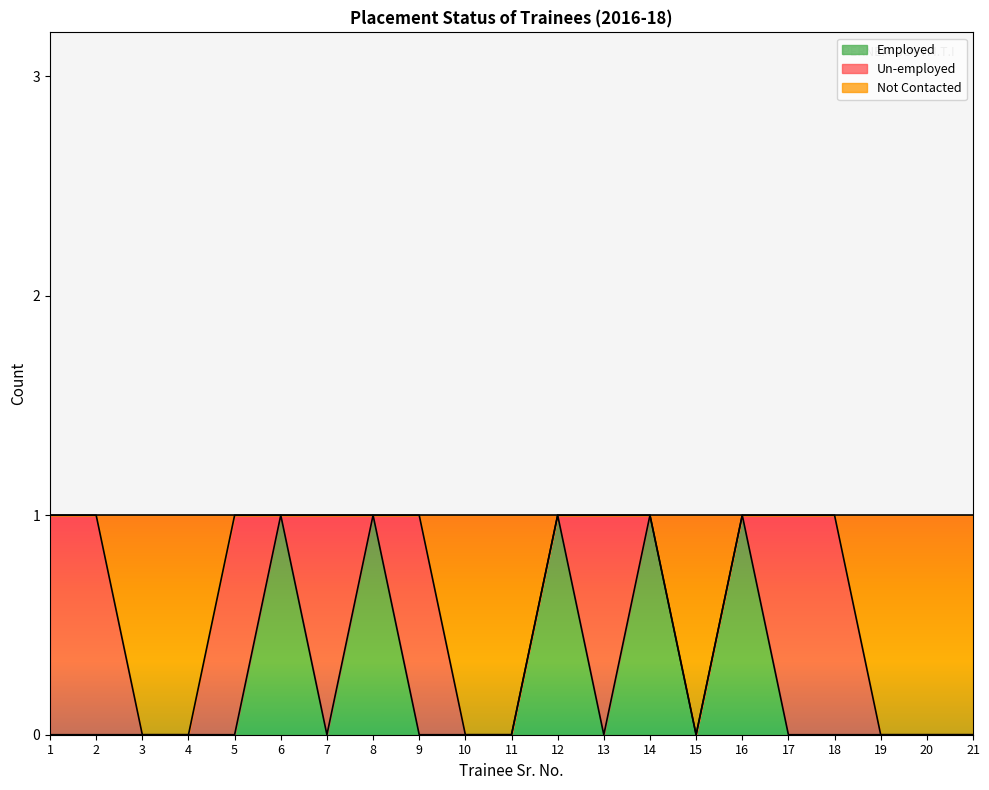

At which category does Not Contacted reach its first local valley?

15